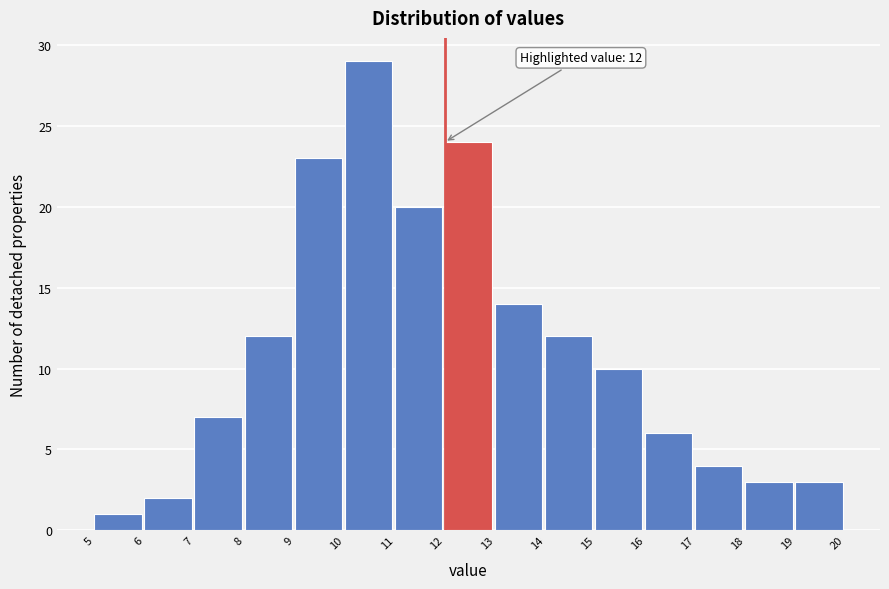

Over which range of the x-axis is the bar tallest?

10 to 11